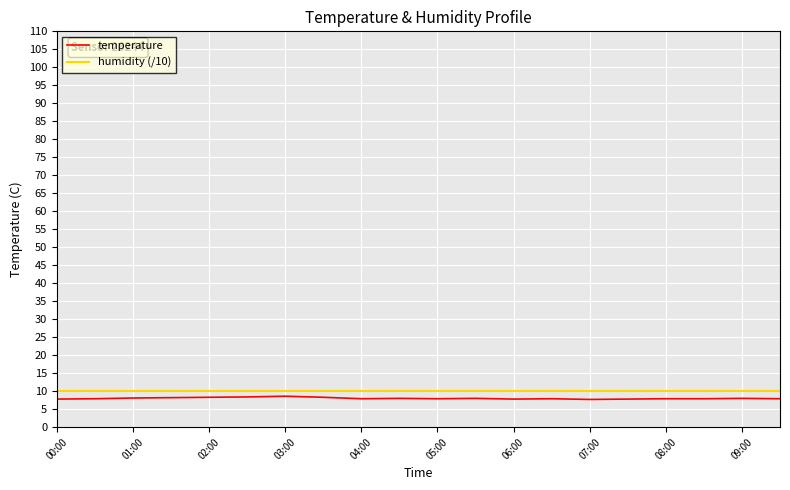

What is the minimum value for humidity (/10)?

10.0